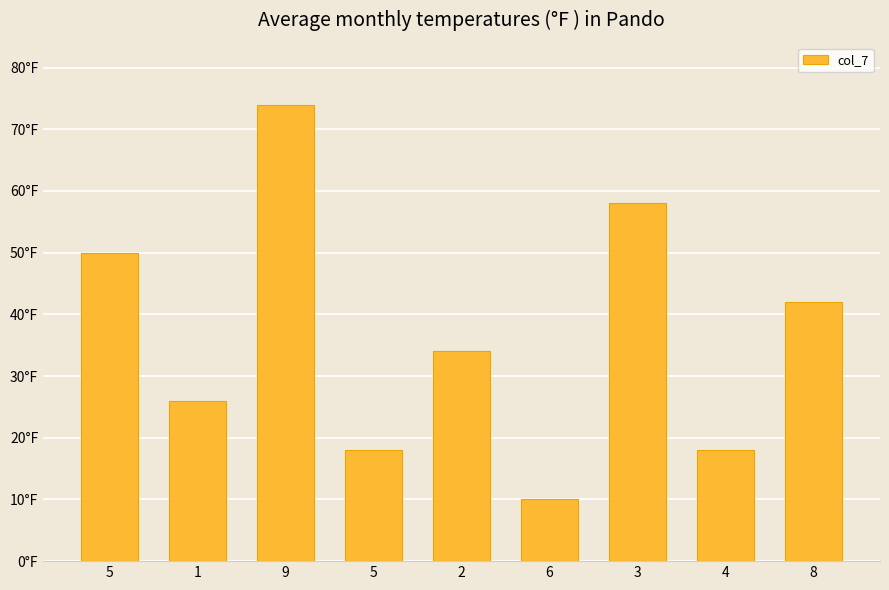

Are the bars grouped side by side (vs. stacked)?

No